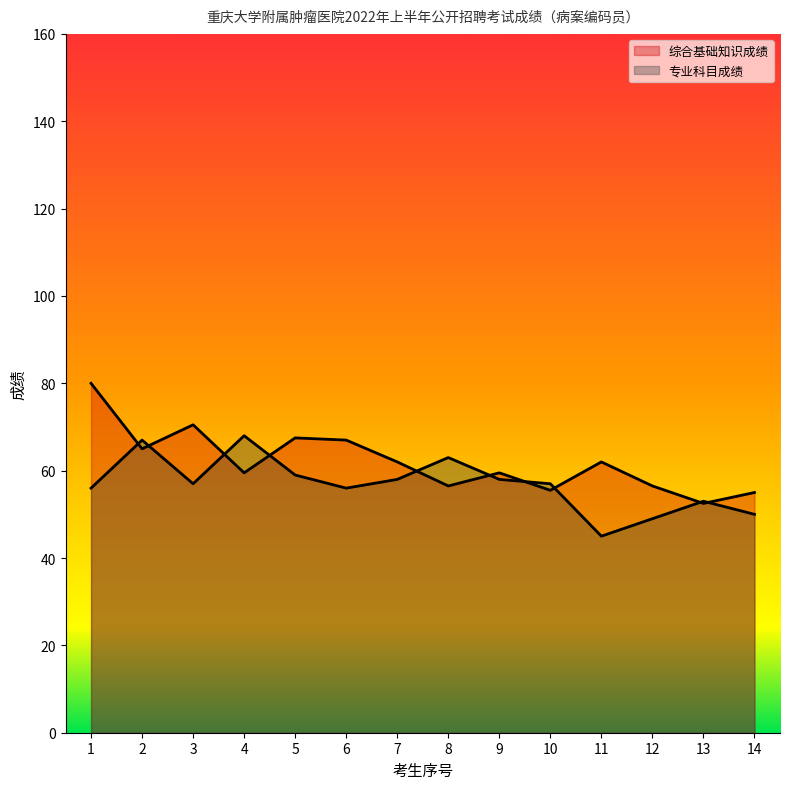

At which category does the chart reach its peak across all series?

1